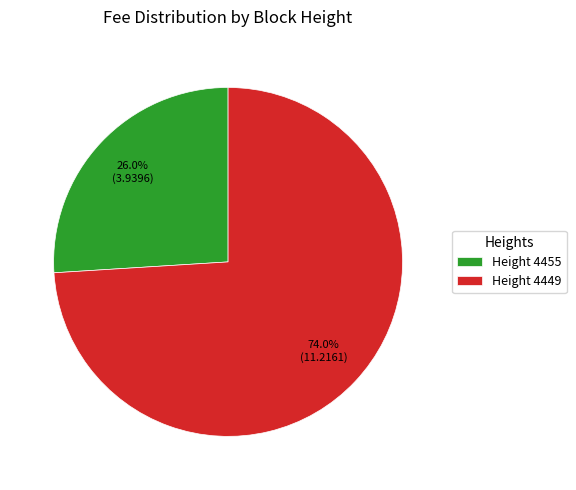

To the nearest percent, what is the average slice percentage?

50%